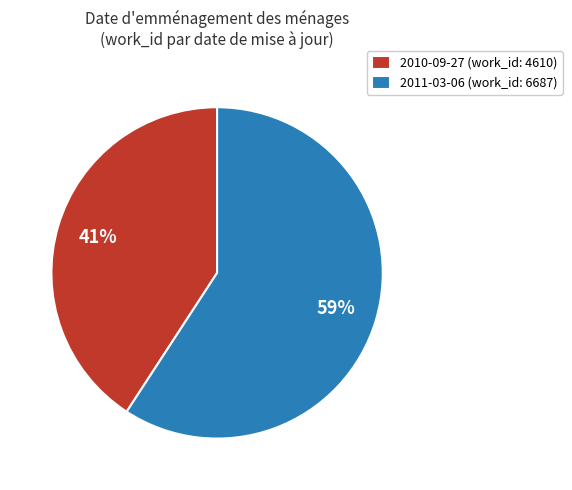

Which has a higher value, 2011-03-06 (work_id: 6687) or 2010-09-27 (work_id: 4610)?

2011-03-06 (work_id: 6687)